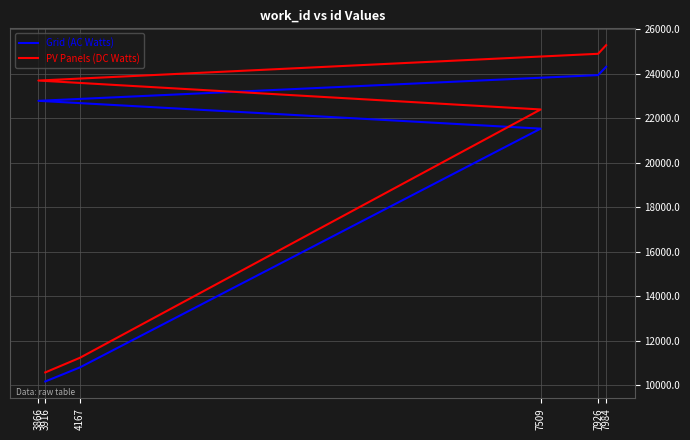

At 7926, list the series in order from largest to smallest.

PV Panels (DC Watts), Grid (AC Watts)